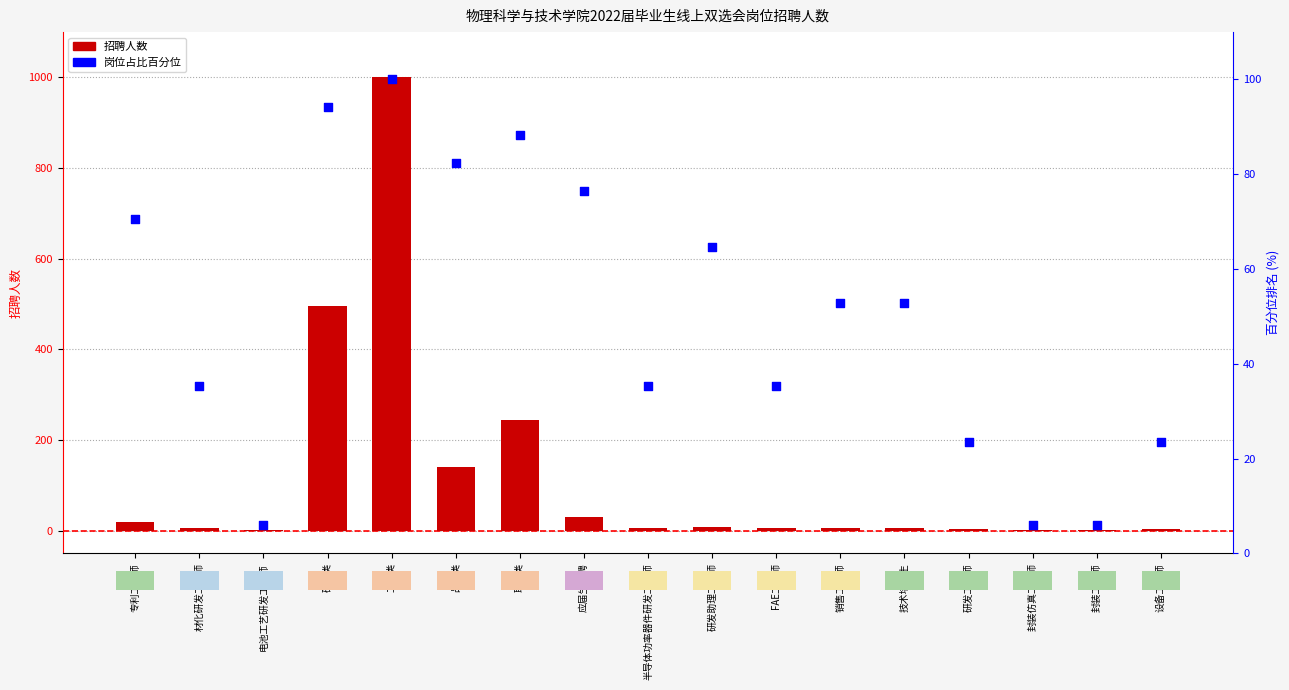

Which series has the largest total across all categories?

招聘人数